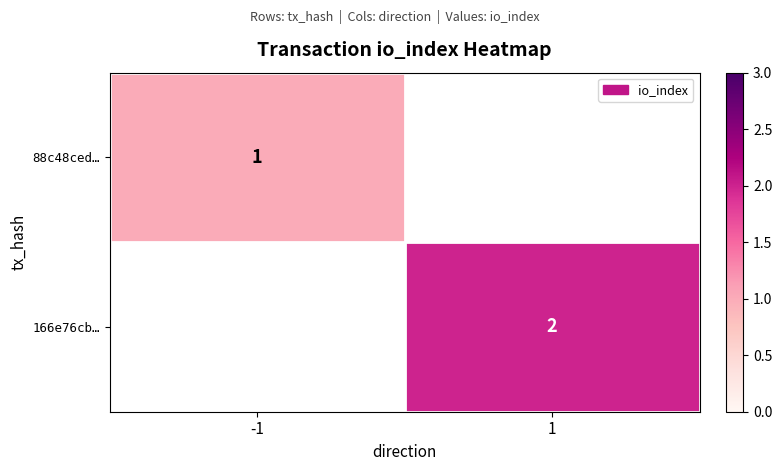

The value of 166e76cb… at 1 is 2. True or false?

True